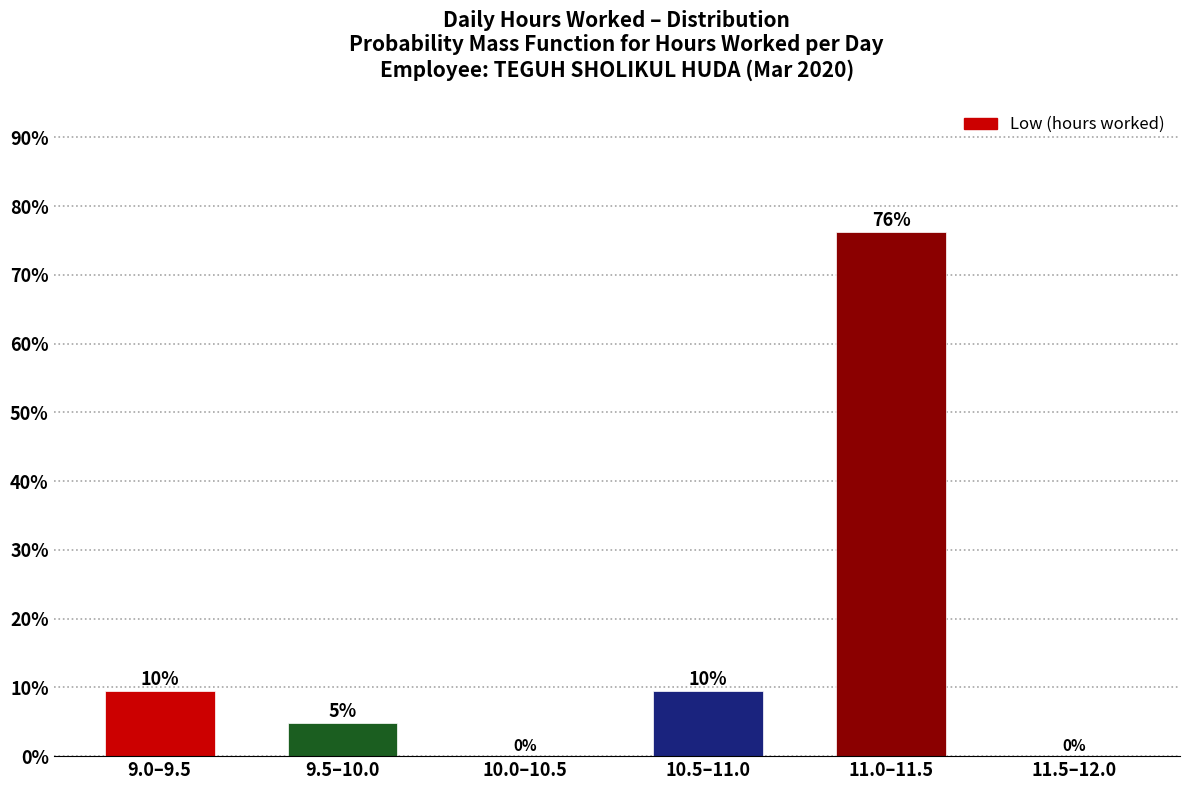

Approximately how many times larger is the value at 9.0–9.5 compared to 9.5–10.0?

2.0